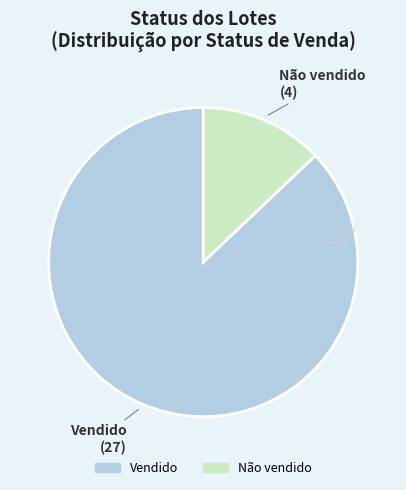

How many slices are in this pie chart?

2